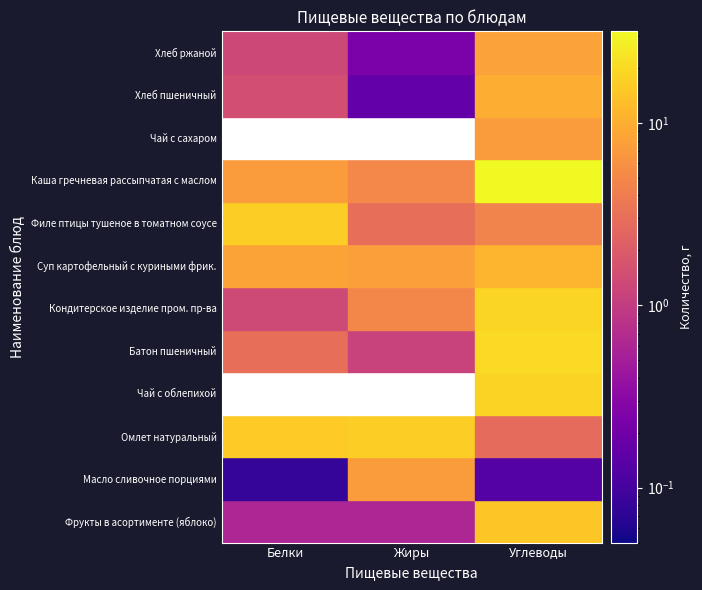

Between 1 and 2, which series saw the biggest shift?

Каша гречневая рассыпчатая с маслом